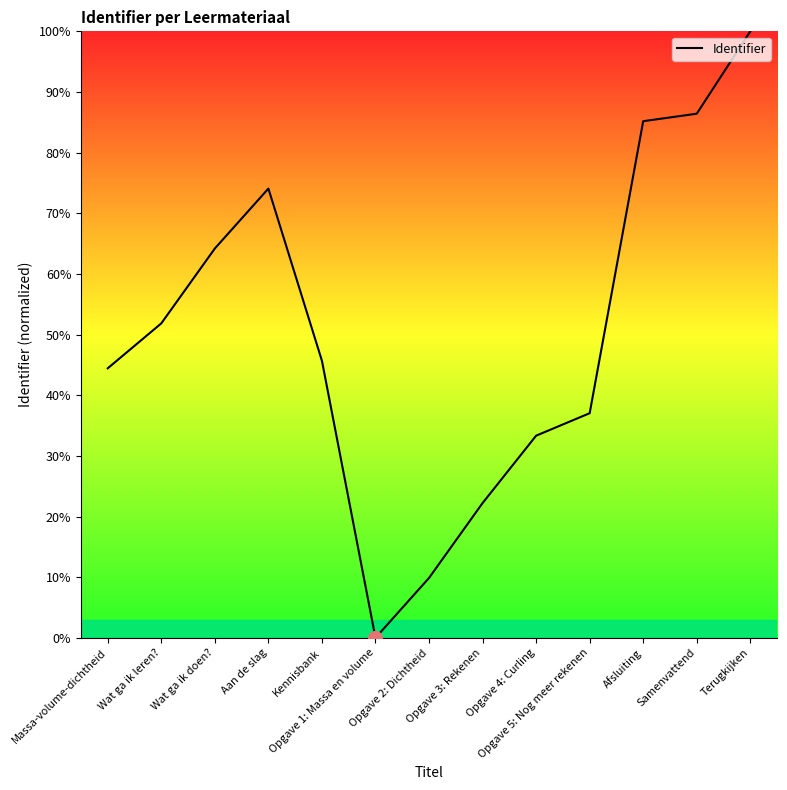

What is the difference between the maximum and minimum values?

100.0